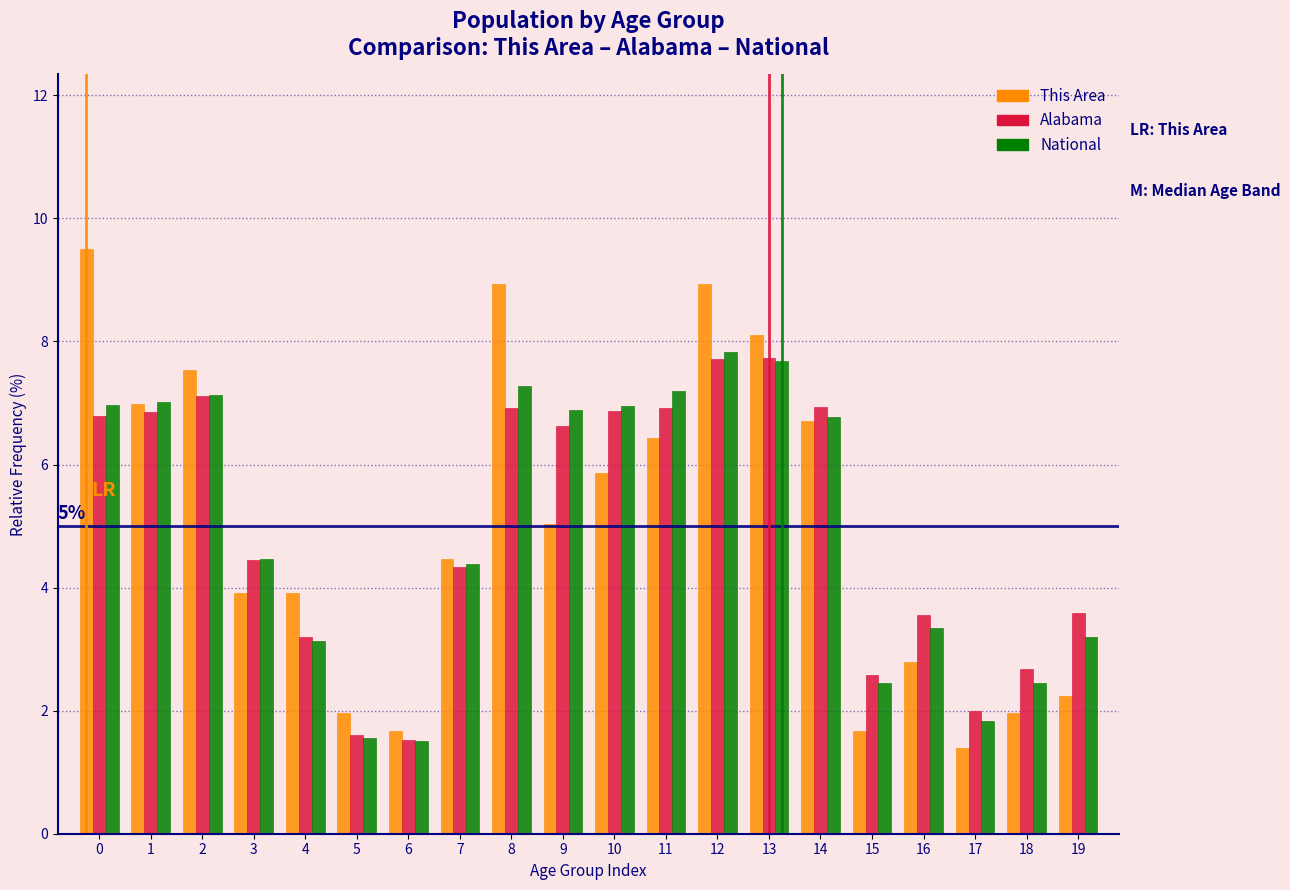

What is the spread (max minus min) of values at 13?

0.4